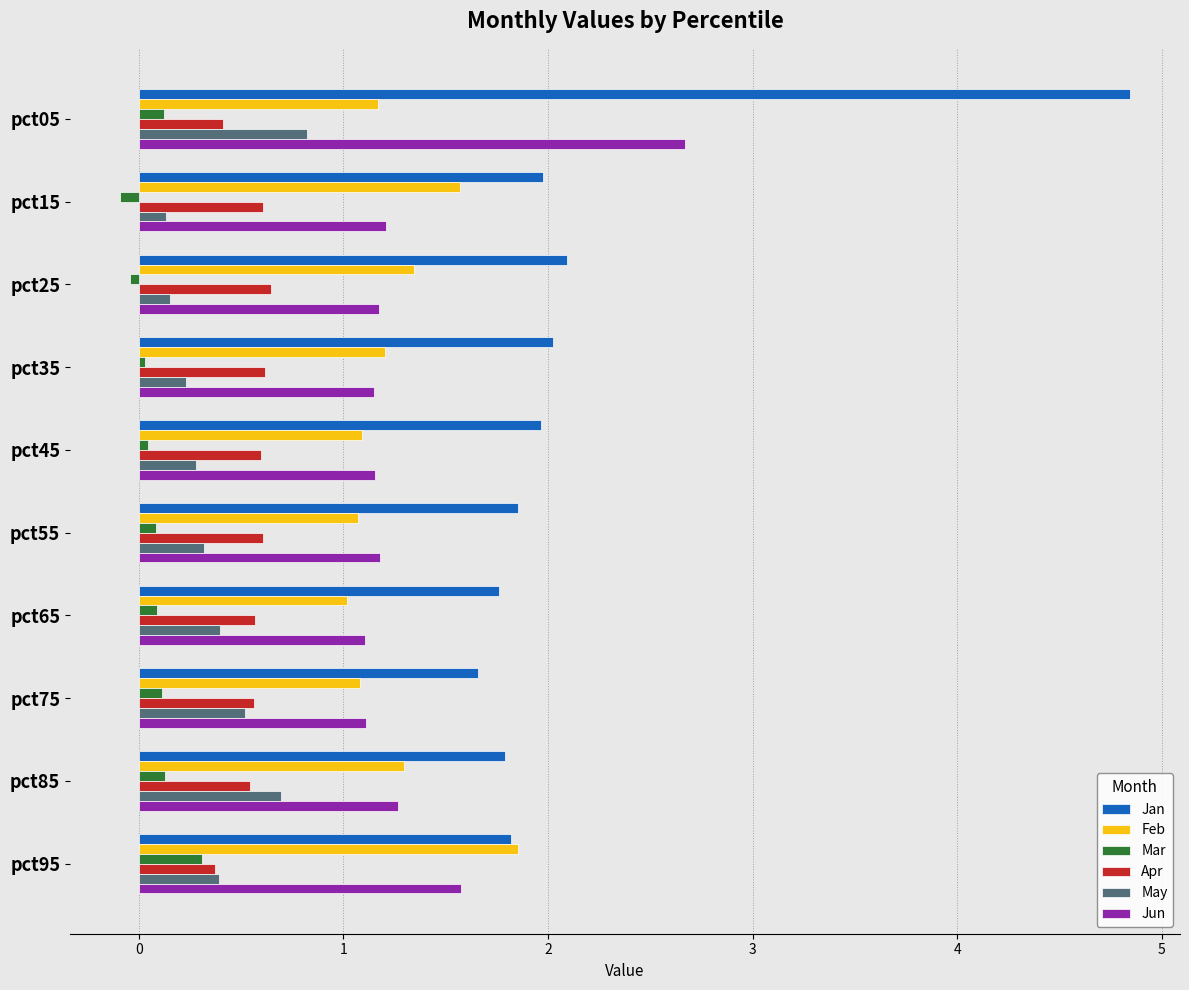

Is it true that Mar equals -0.1 at pct15?

True